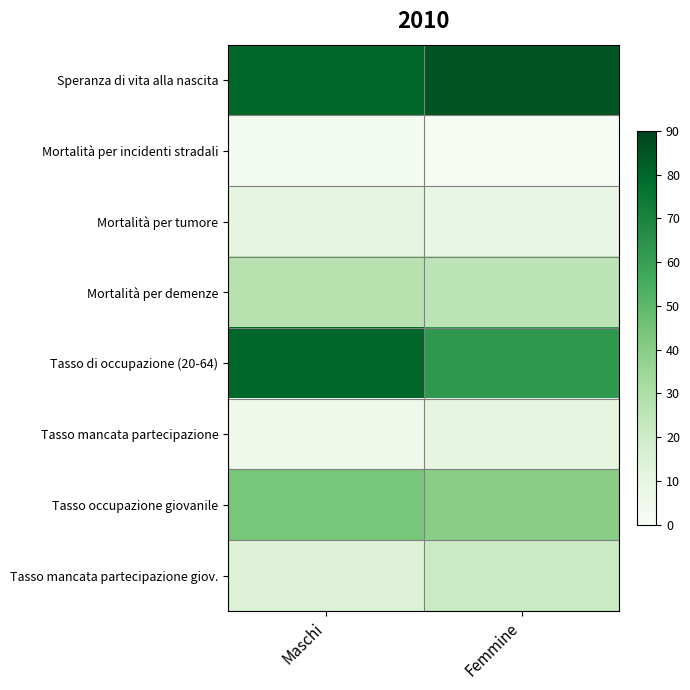

Which label corresponds to the largest value in the chart?

Femmine